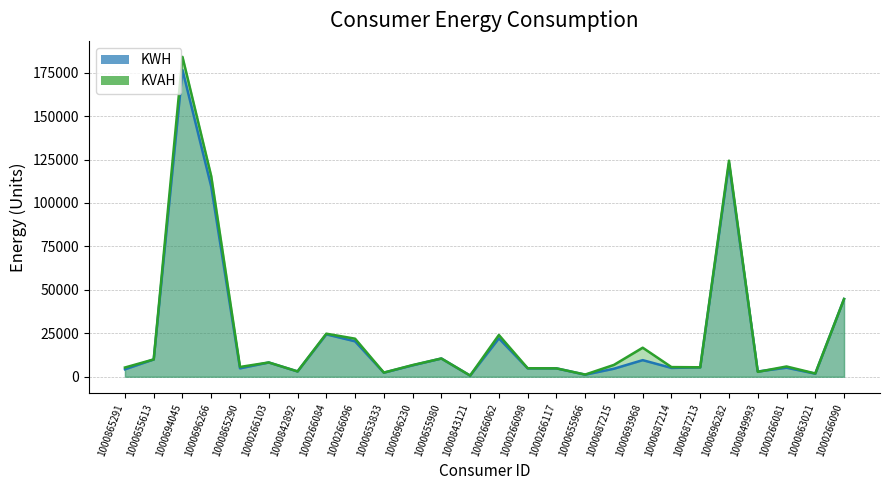

At which label is KWH closest to 88590?

1000696266